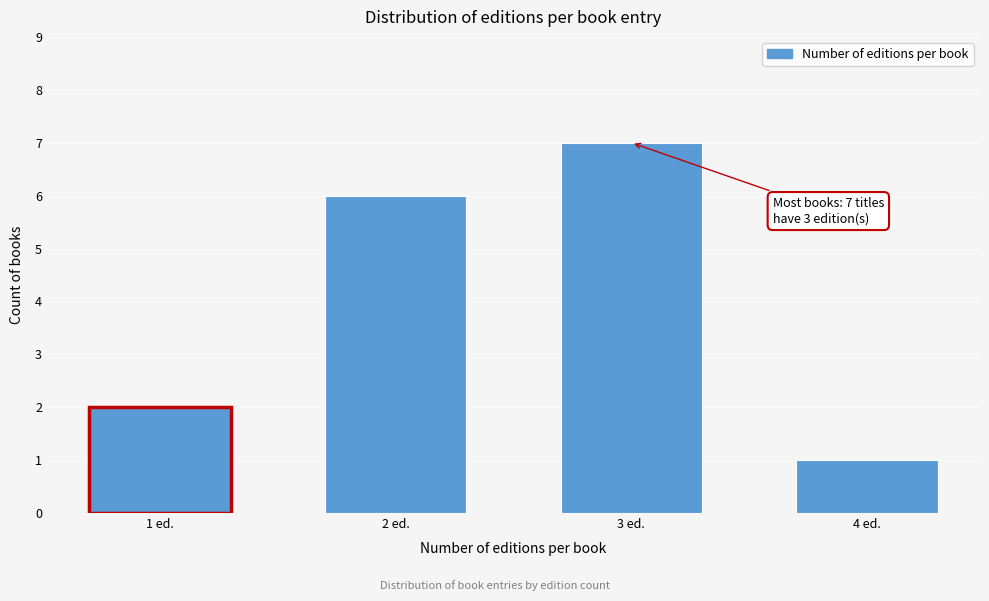

Reading right to left, transcribe all the data shown in this chart.

4 ed.=1	3 ed.=7	2 ed.=6	1 ed.=2